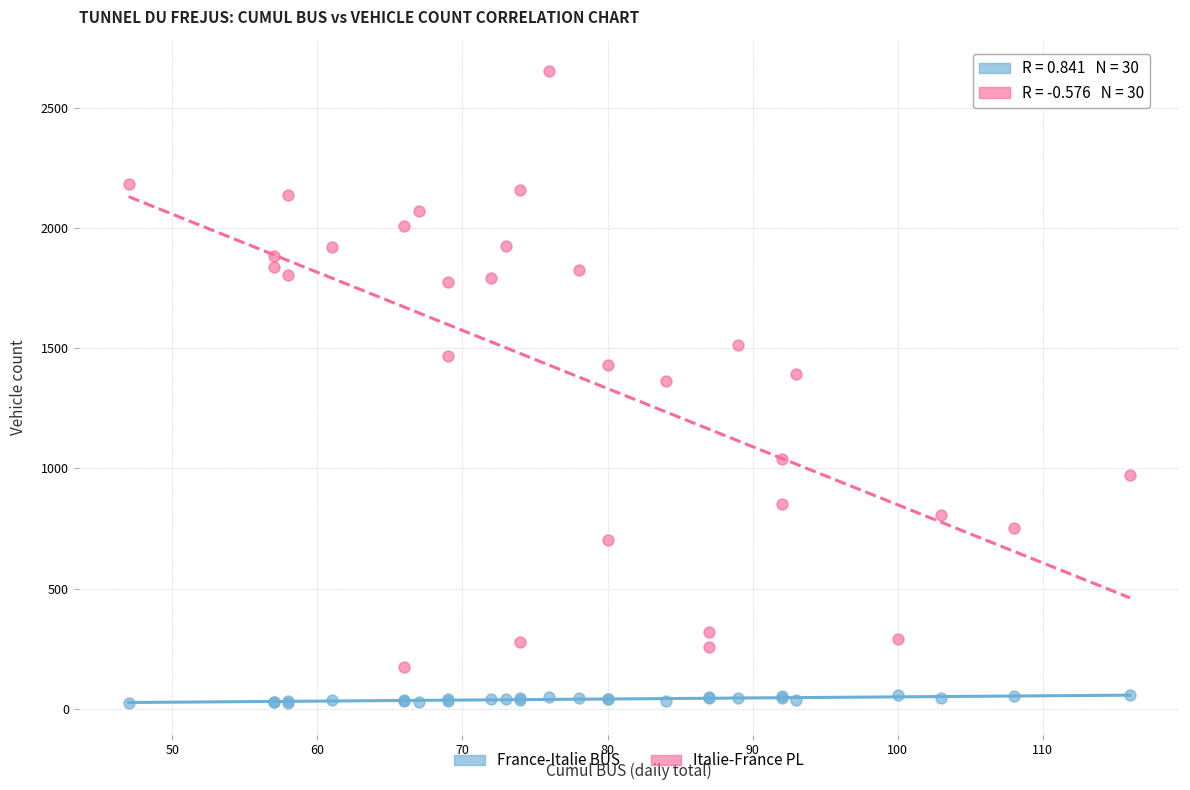

What is the X range (max minus min) for the scatter plot?

69